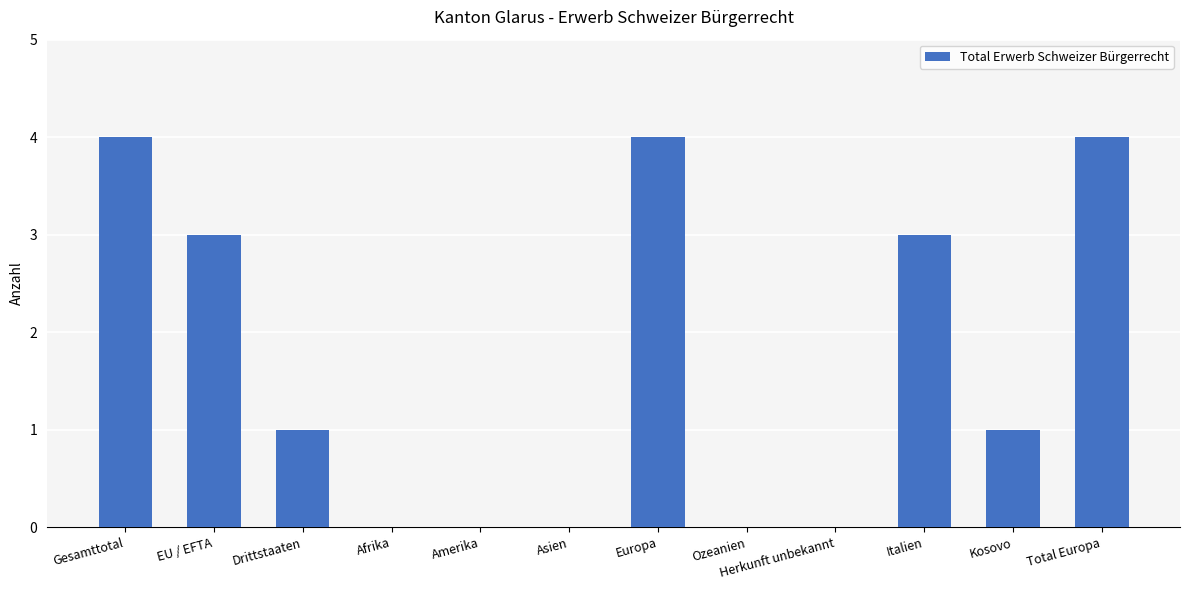

Reading right to left, transcribe all the data shown in this chart.

4	1	3	0	0	4	0	0	0	1	3	4